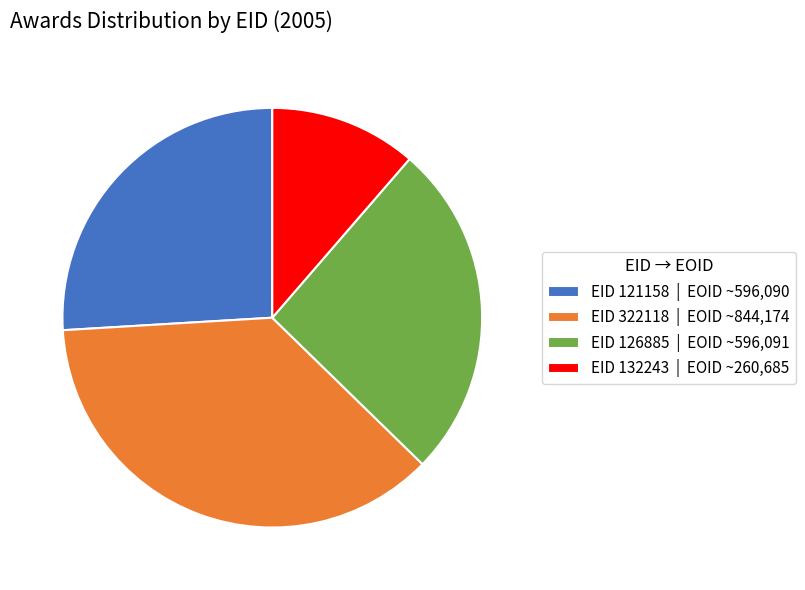

Which category has the biggest portion of the pie?

EID 322118 | EOID ~844,174